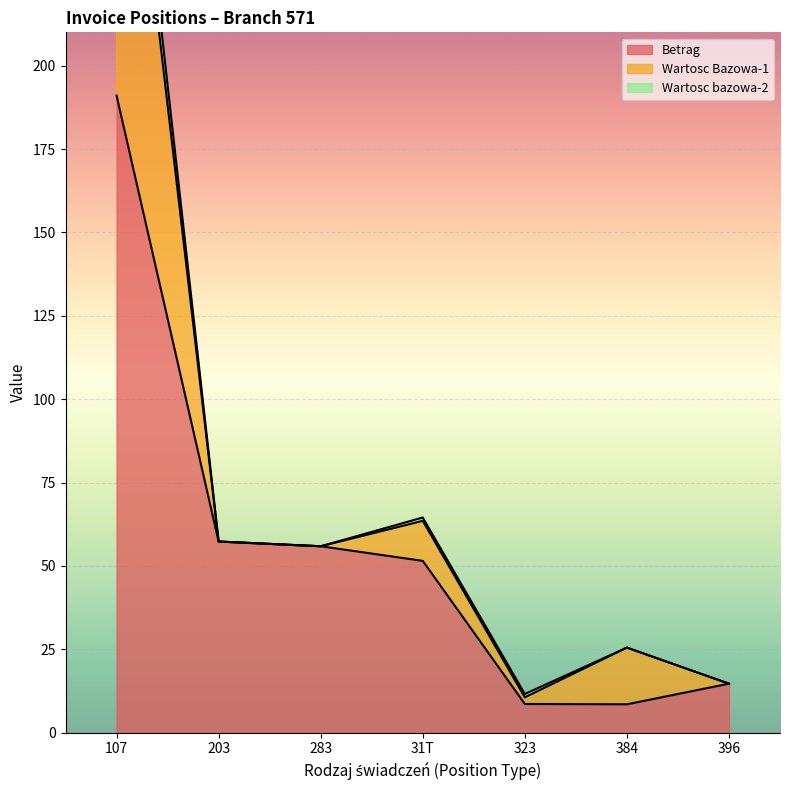

How many lines are shown in the chart?

3